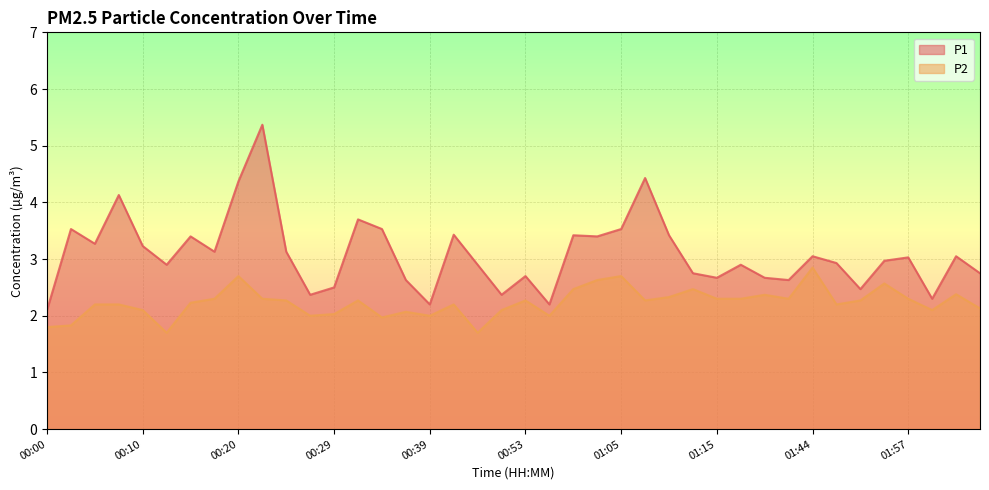

At how many categories does at least one series exceed 3?

20